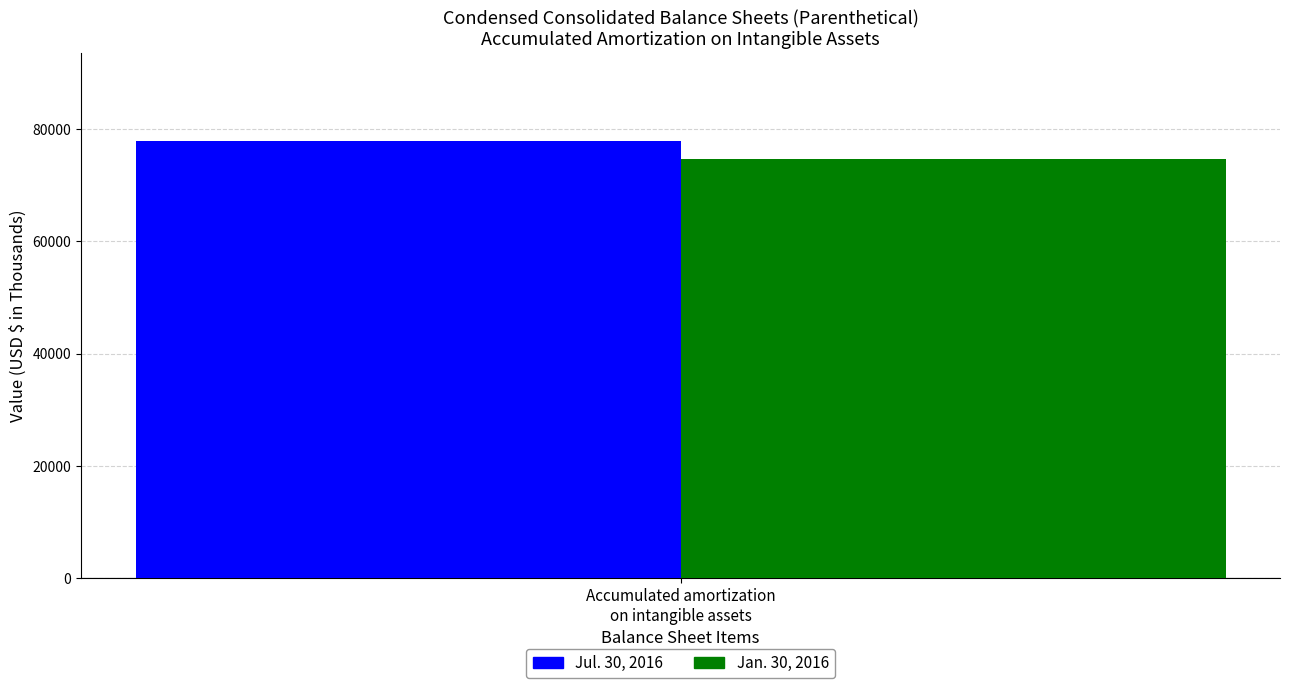

List the labels in order of Jul. 30, 2016 value, largest first.

Accumulated amortization
on intangible assets